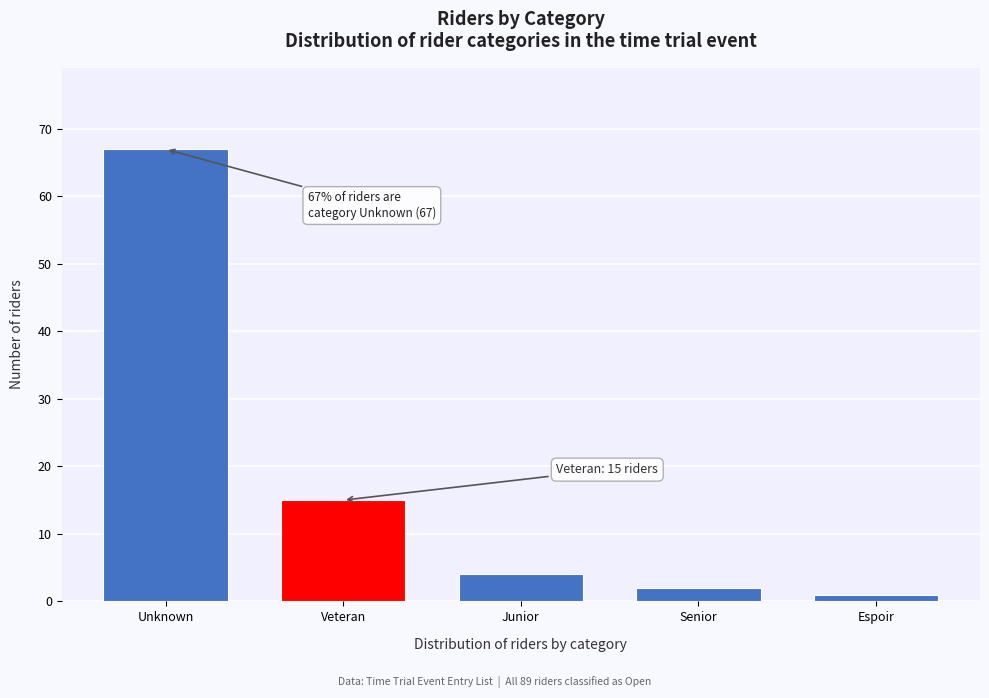

Reading left to right, what are all the values shown in this chart?

Unknown=67	Veteran=15	Junior=4	Senior=2	Espoir=1